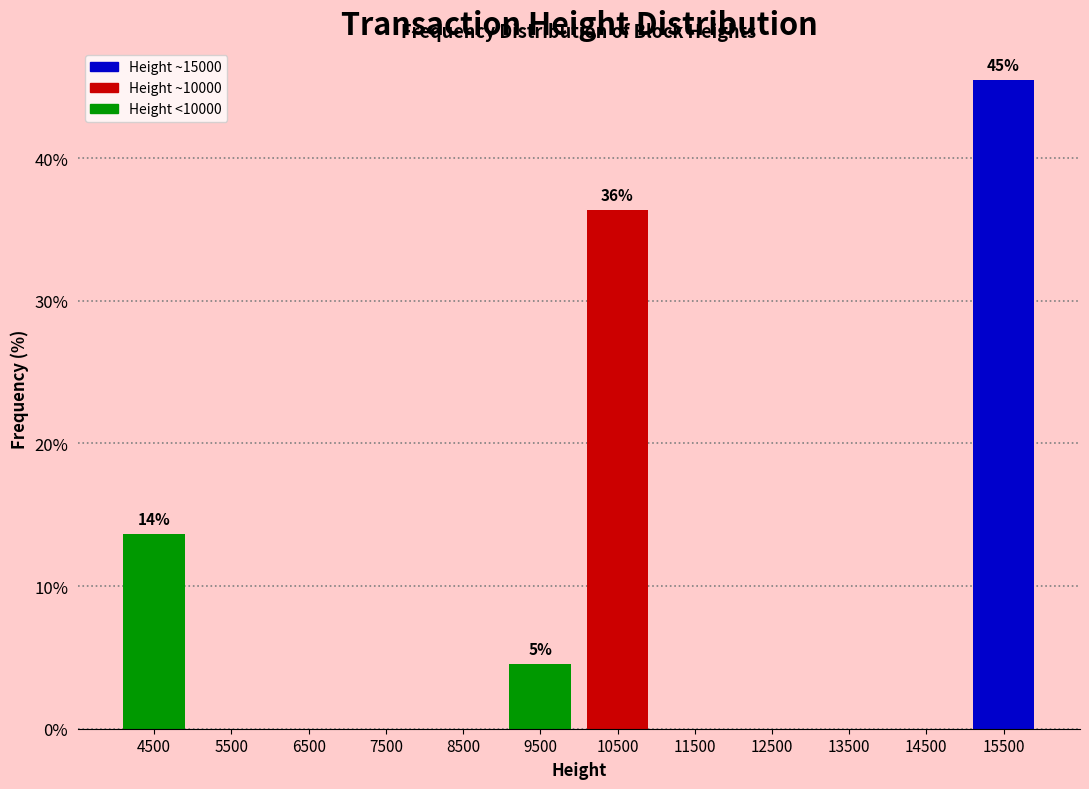

Which range on the x-axis has the tallest bar?

15000 to 16000